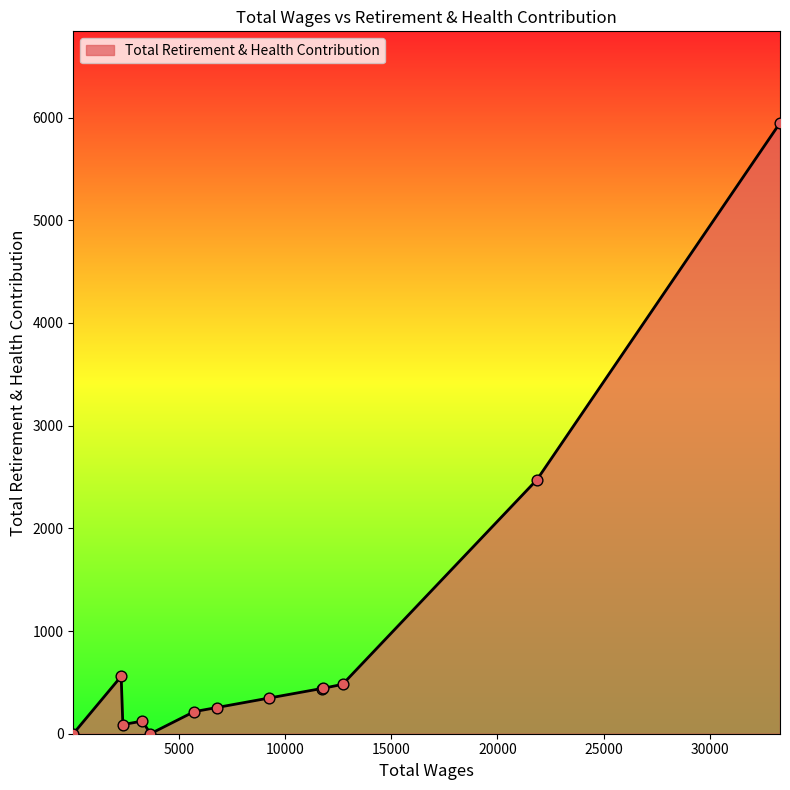

What is the greatest value displayed?

5948